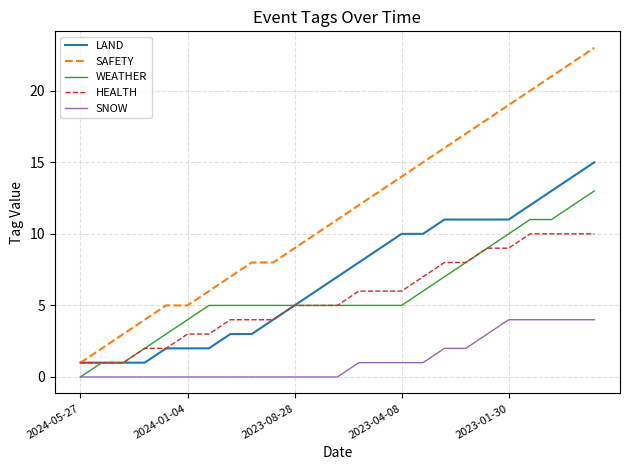

Which series has the largest total across all categories?

SAFETY